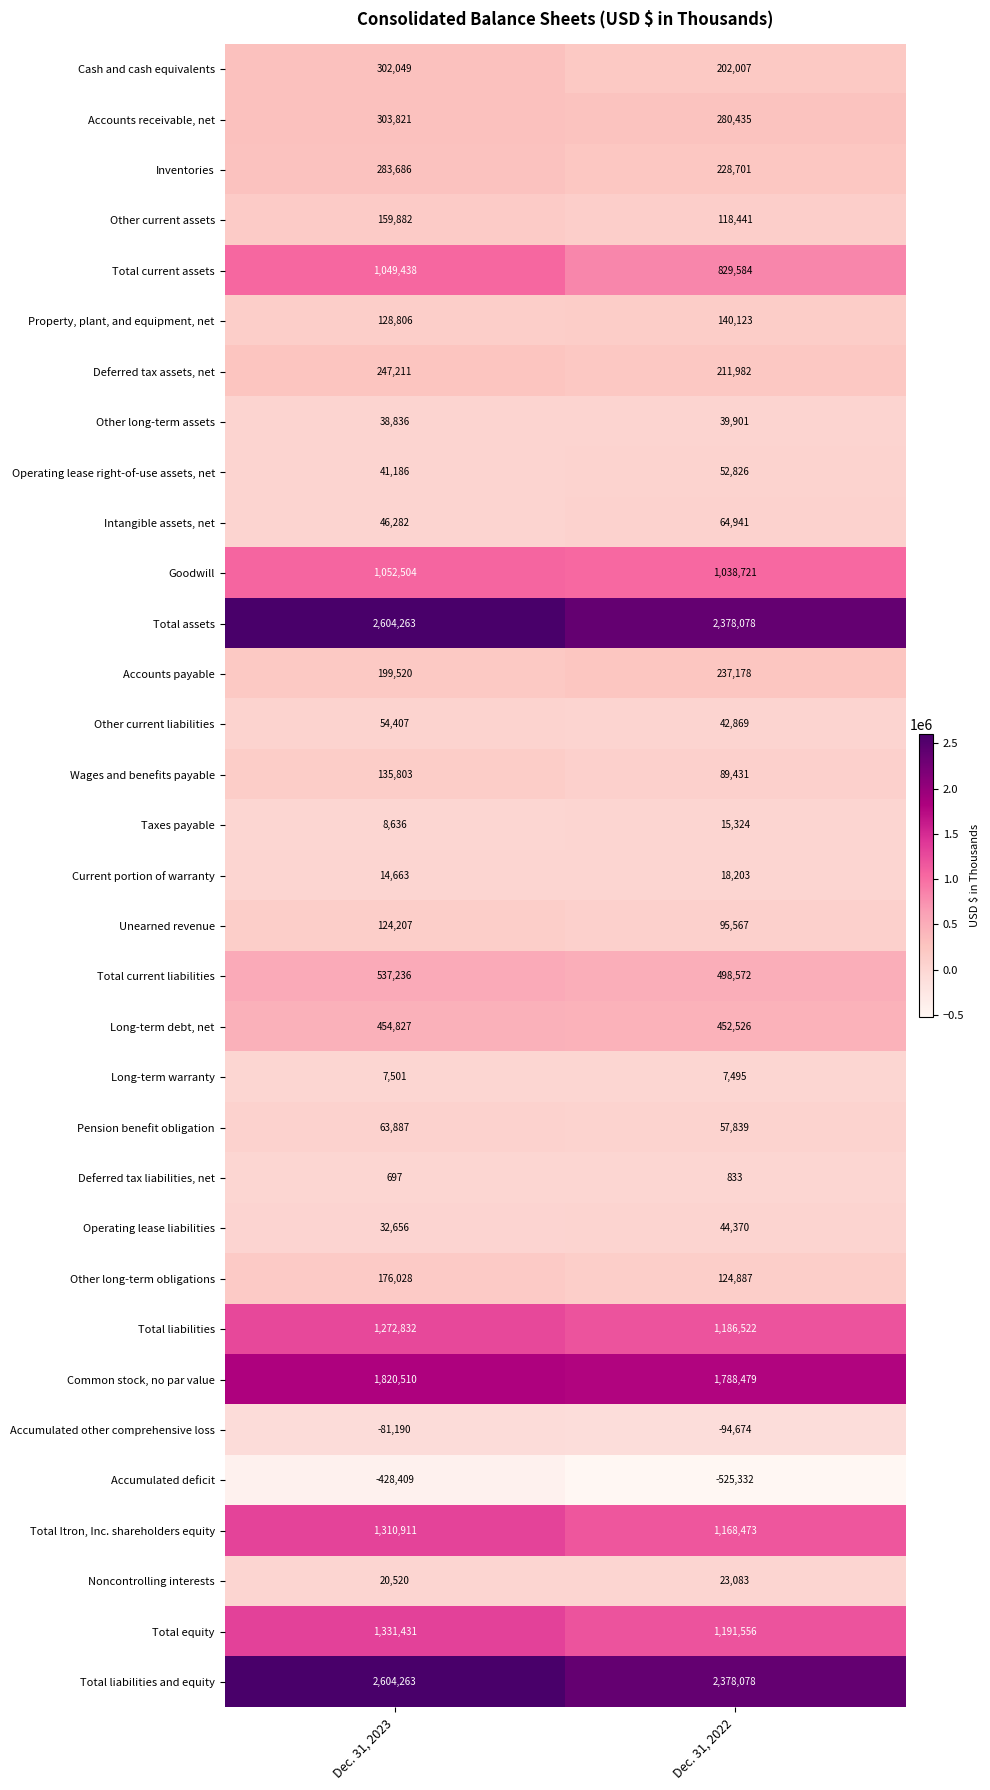

What is the difference between the maximum and minimum values in the Total liabilities series?

86310